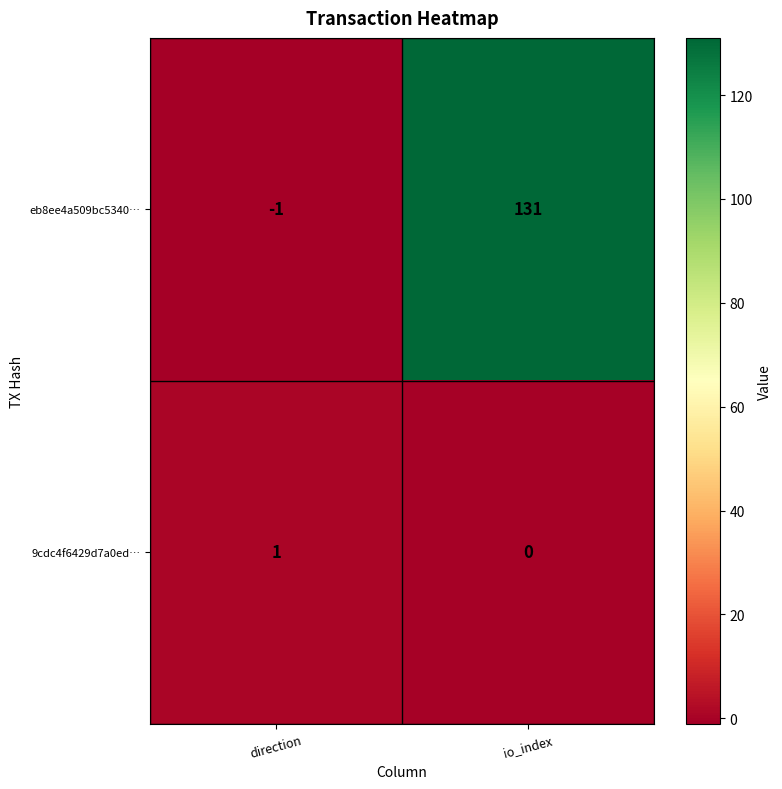

Reading left to right, transcribe all the data shown in this chart.

eb8ee4a509bc5340…: -1	131
9cdc4f6429d7a0ed…: 1	0